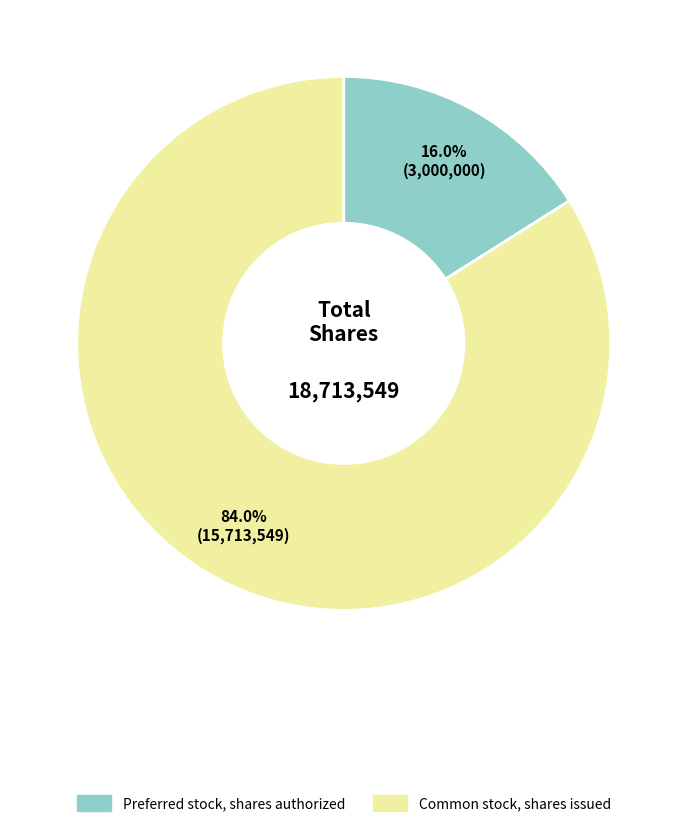

Approximately how many times larger is the value at Common stock, shares issued compared to Preferred stock, shares authorized?

5.2